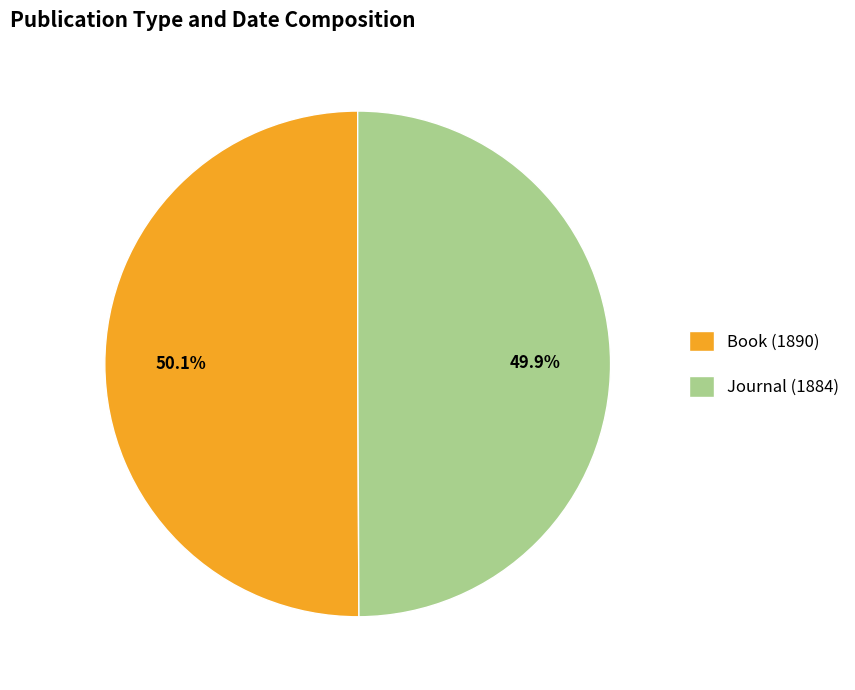

To the nearest percent, what is the average slice percentage?

50%